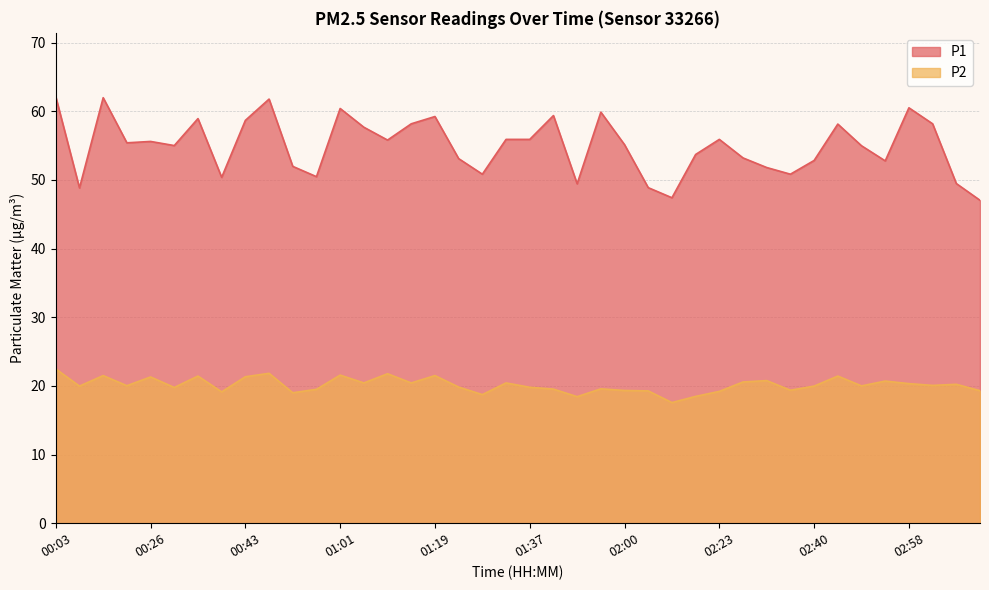

Reading left to right, list all the values displayed in this chart.

P1: 62.1	48.8	62.0	55.4	55.6	55.0	58.9	50.4	58.7	61.8	52.0	50.5	60.4	57.7	55.8	58.2	59.2	53.1	50.8	55.9	55.9	59.4	49.4	59.9	55.1	48.9	47.4	53.7	55.9	53.2	51.8	50.8	52.8	58.1	55.0	52.8	60.5	58.2	49.5	47.0
P2: 22.5	20.0	21.5	20.0	21.3	19.8	21.4	19.1	21.3	21.8	19.0	19.5	21.6	20.4	21.8	20.4	21.5	19.8	18.7	20.4	19.8	19.5	18.4	19.6	19.3	19.3	17.6	18.5	19.2	20.6	20.8	19.4	20.0	21.4	20.0	20.7	20.3	20.1	20.2	19.3